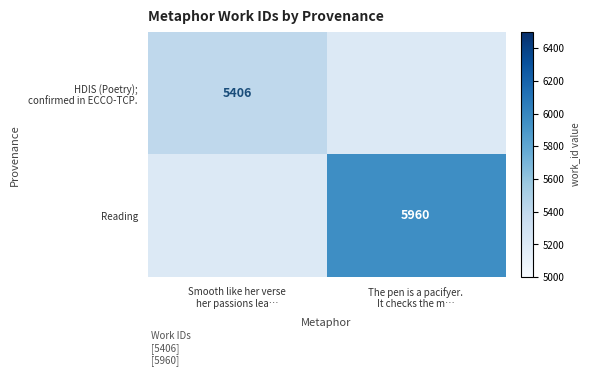

List the series in order of their overall mean, lowest first.

HDIS (Poetry); confirmed in ECCO-TCP., Reading